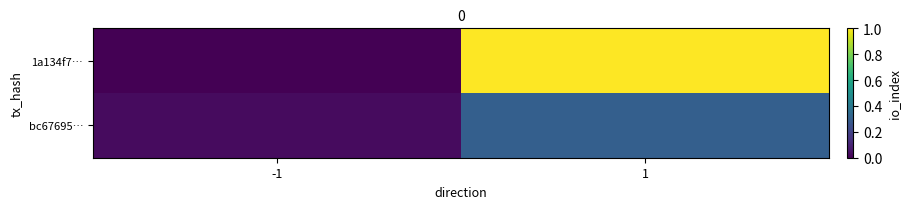

Rank the series by their maximum value, from lowest to highest.

bc67695…, 1a134f7…